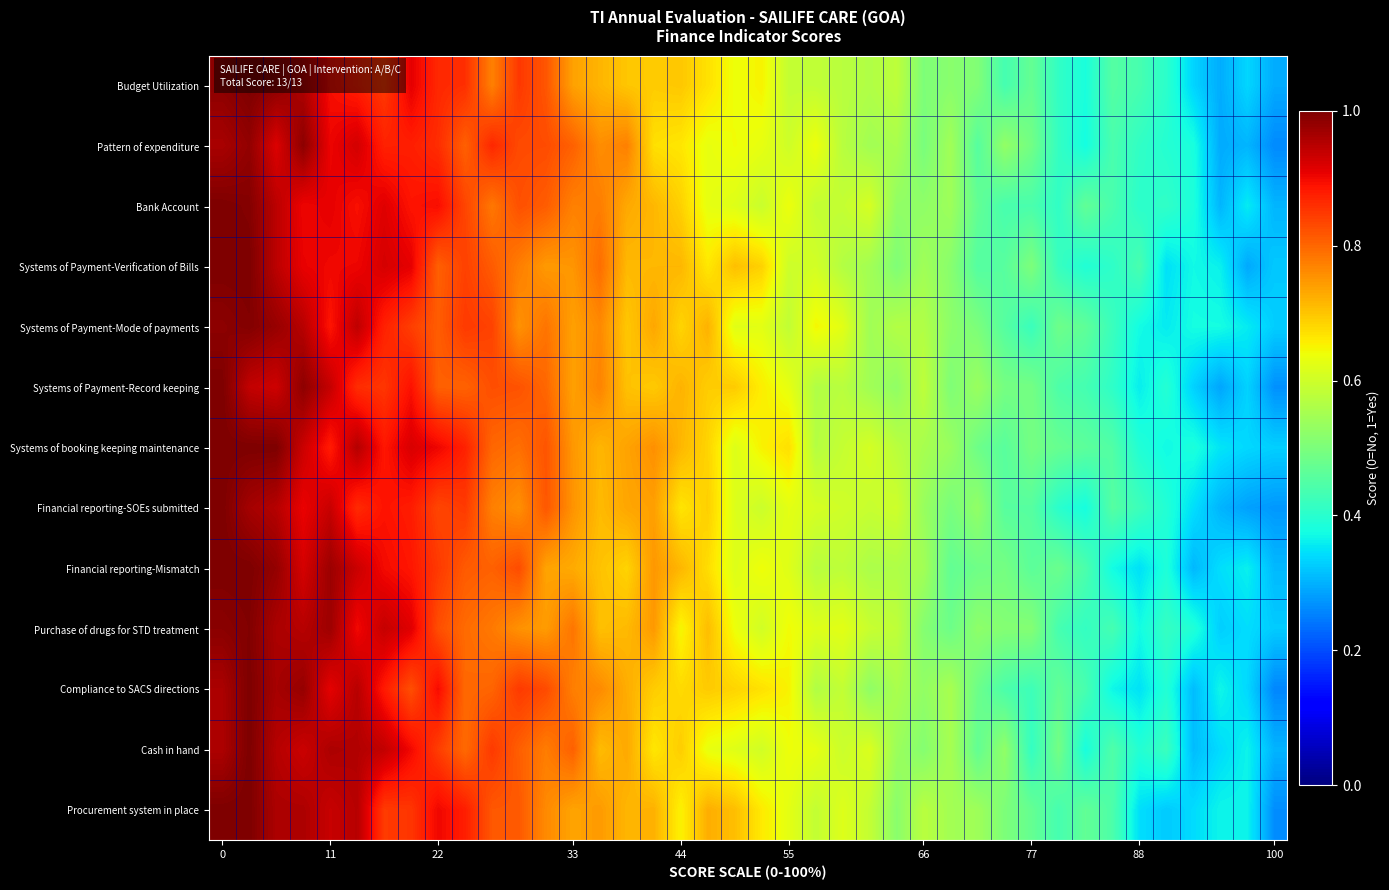

Which series has the largest range (max minus min)?

Compliance to SACS directions